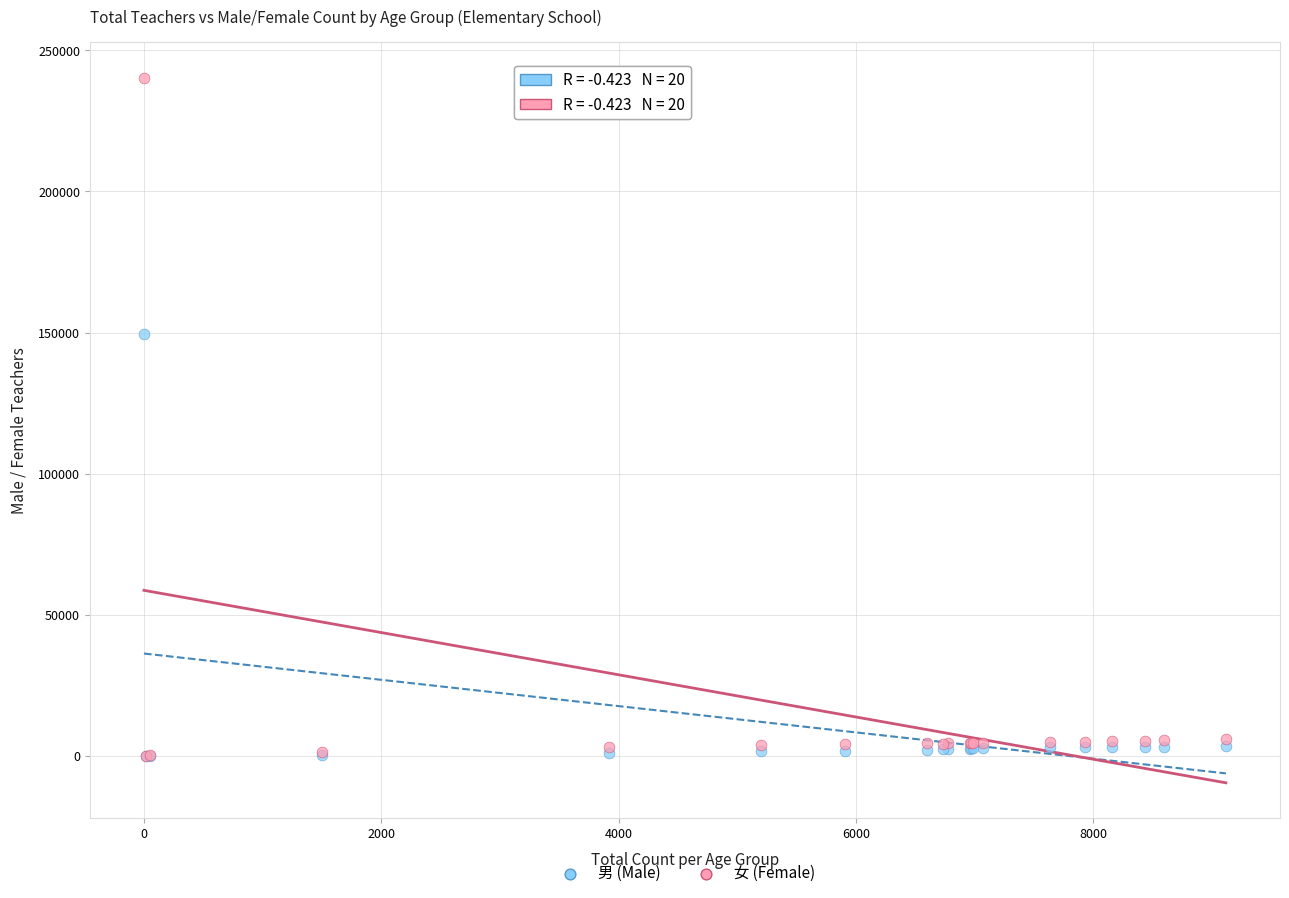

In the 女 (Female) series, what Y value is closest to 120176?

5818